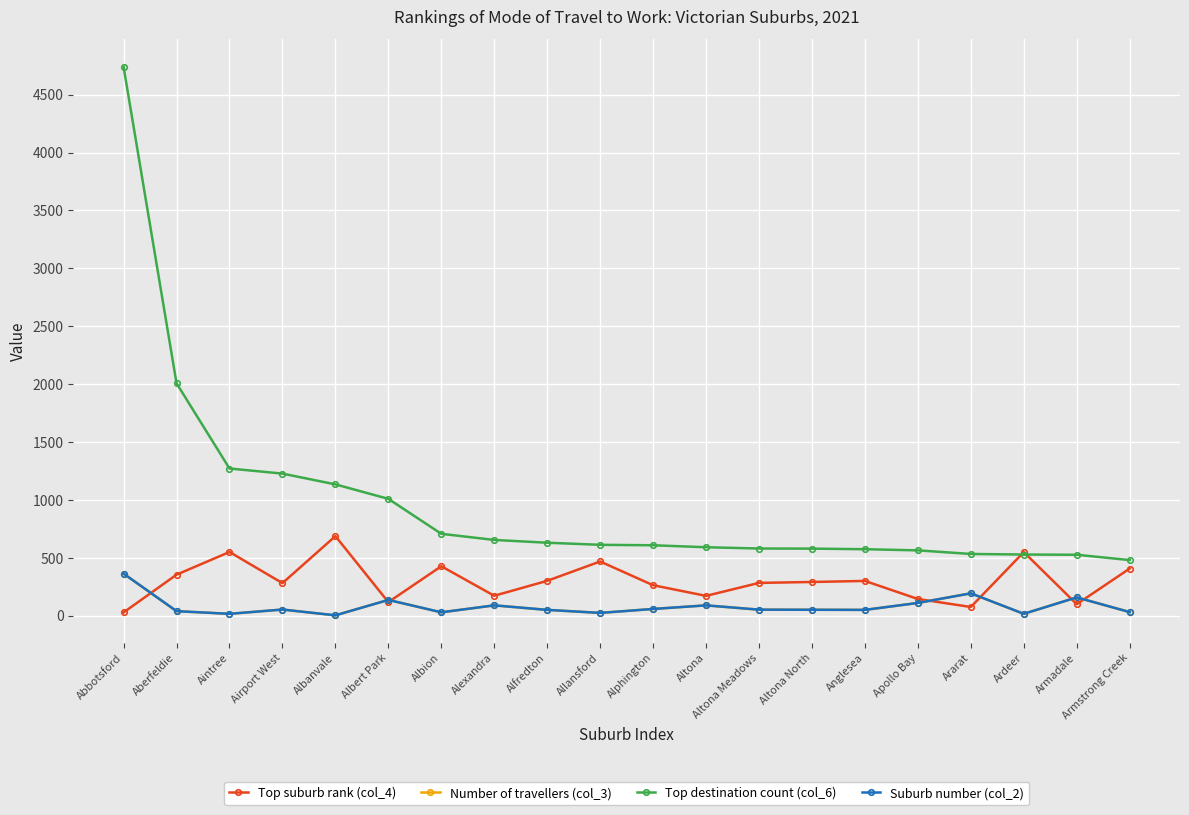

Does the chart have visible grid lines?

Yes